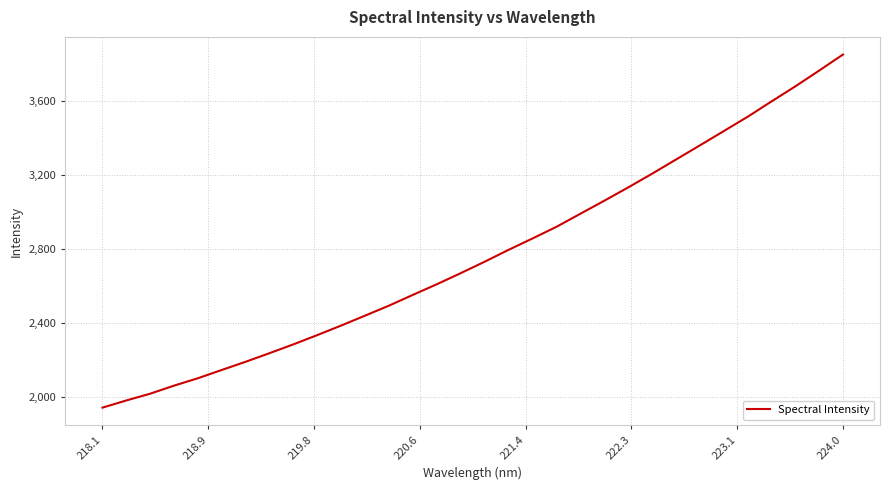

What is the greatest value displayed?

3852.2